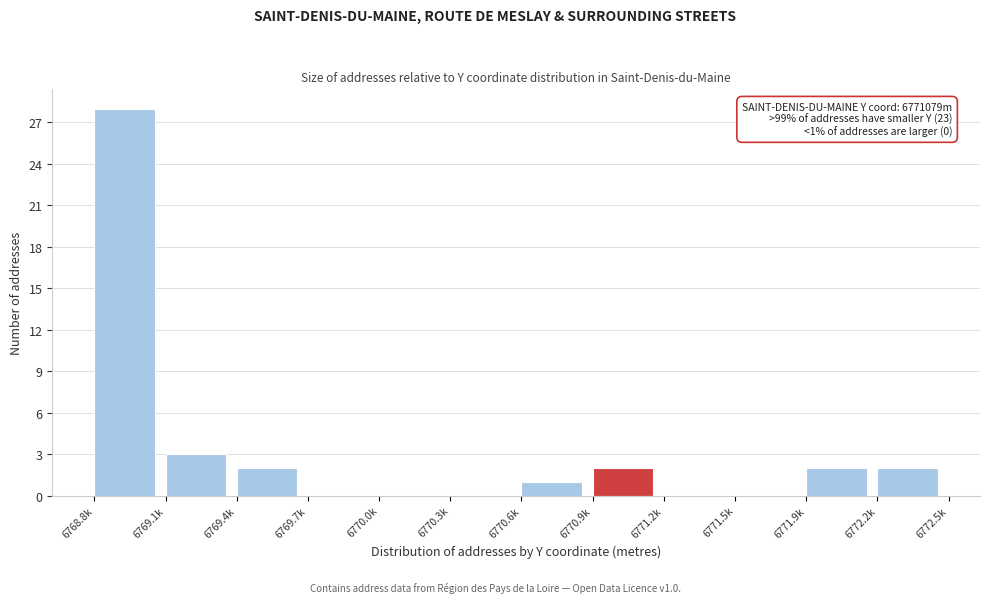

Reading left to right, extract all data points from this chart.

6768.8k=28	6769.1k=3	6769.4k=2	6769.7k=0	6770.0k=0	6770.3k=0	6770.6k=1	6770.9k=2	6771.2k=0	6771.5k=0	6771.9k=2	6772.2k=2